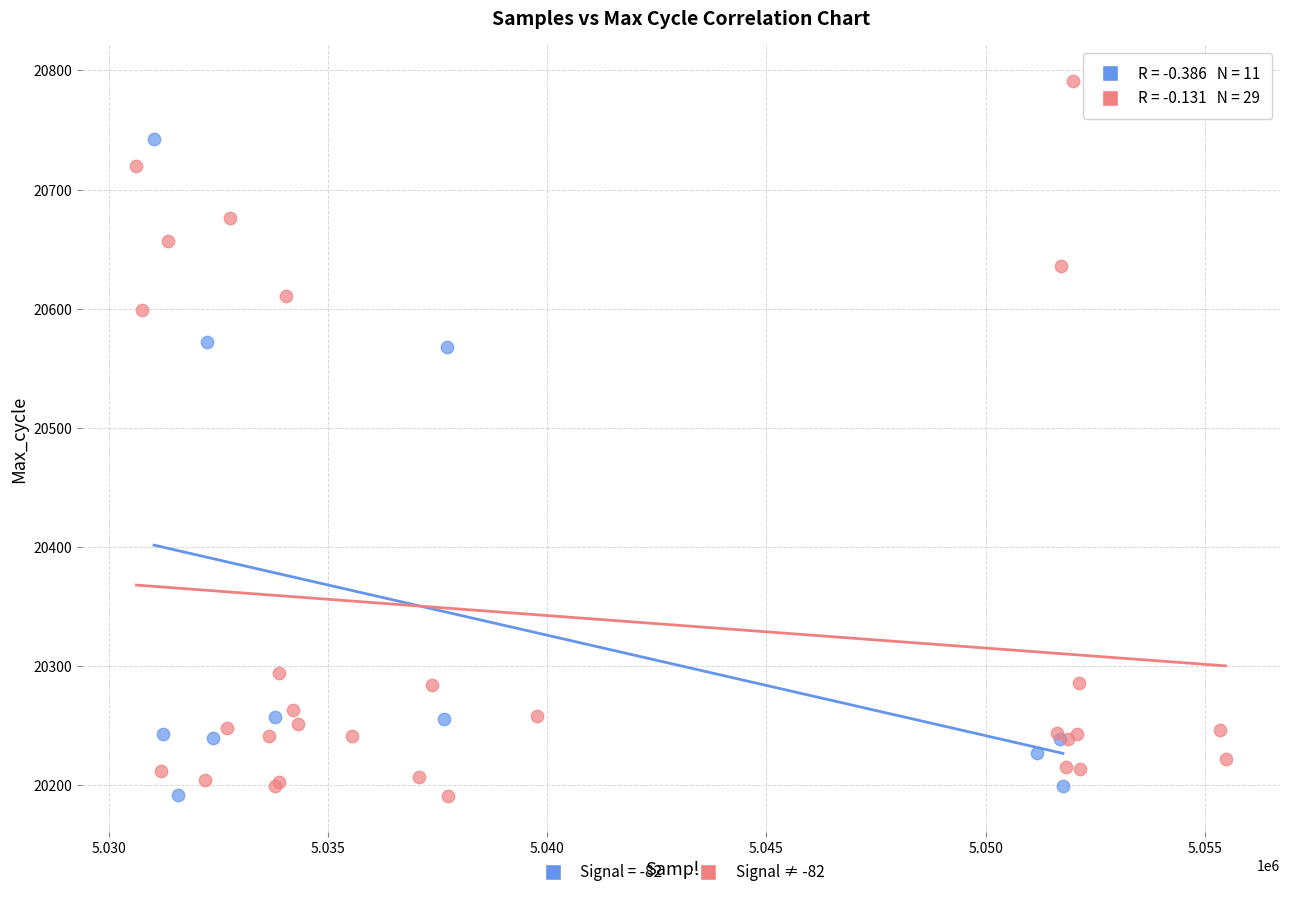

Which series reaches the maximum Y coordinate?

Signal ≠ -82